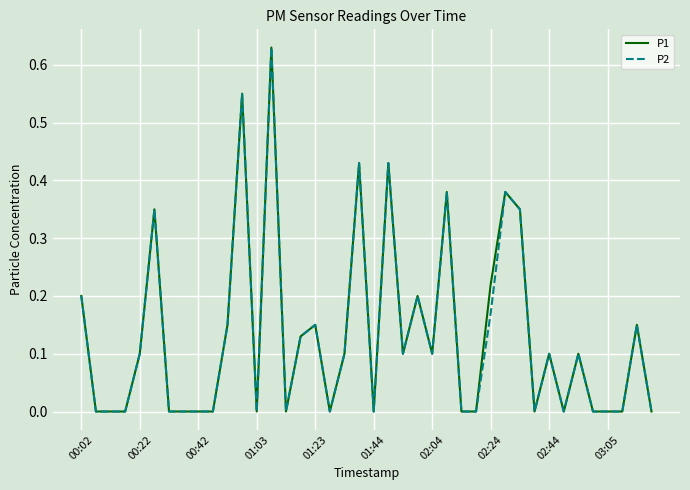

What are all the series names shown in the legend?

P1, P2